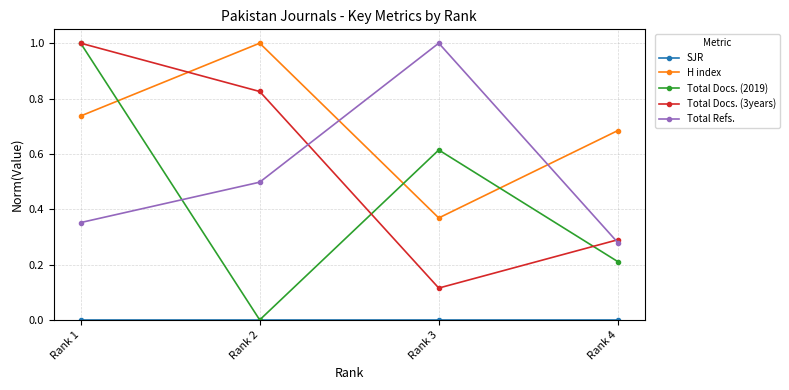

How many distinct data groups are displayed?

5